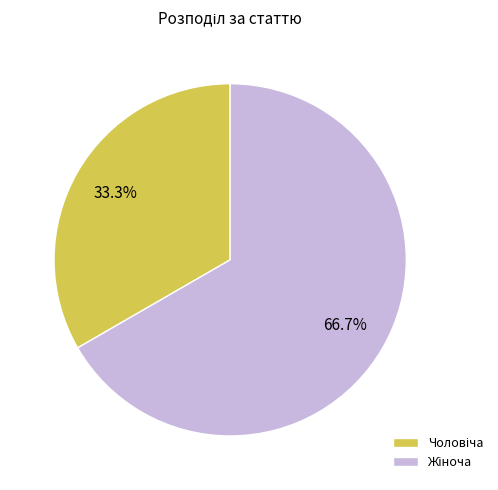

Does any single category account for the majority?

Yes